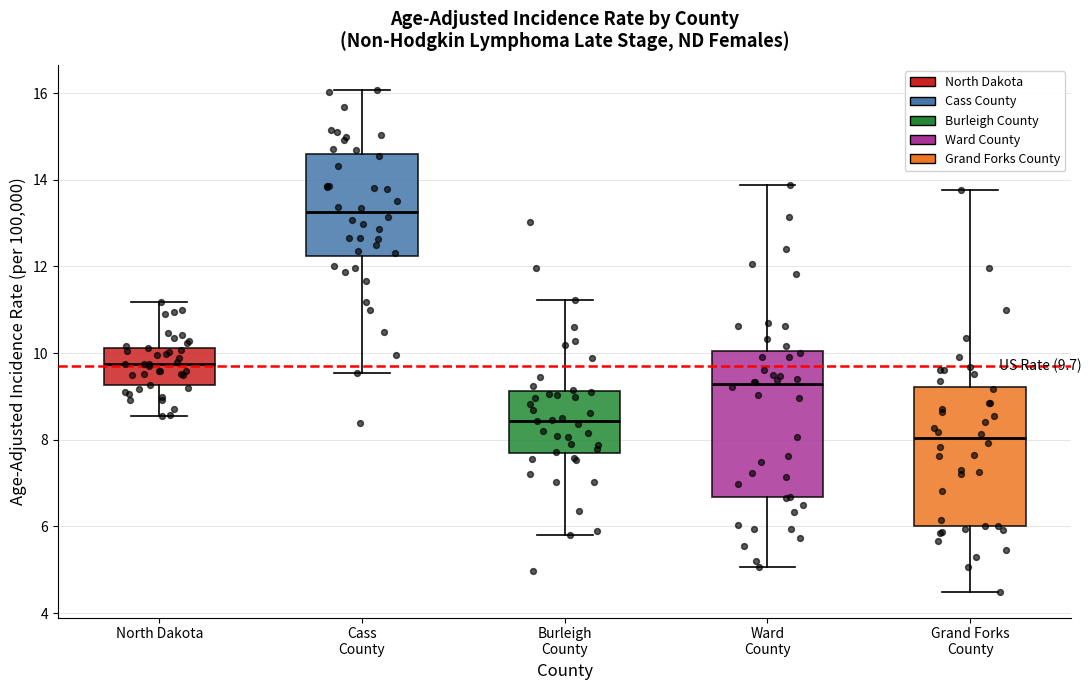

Which box has the highest median line?

Cass County